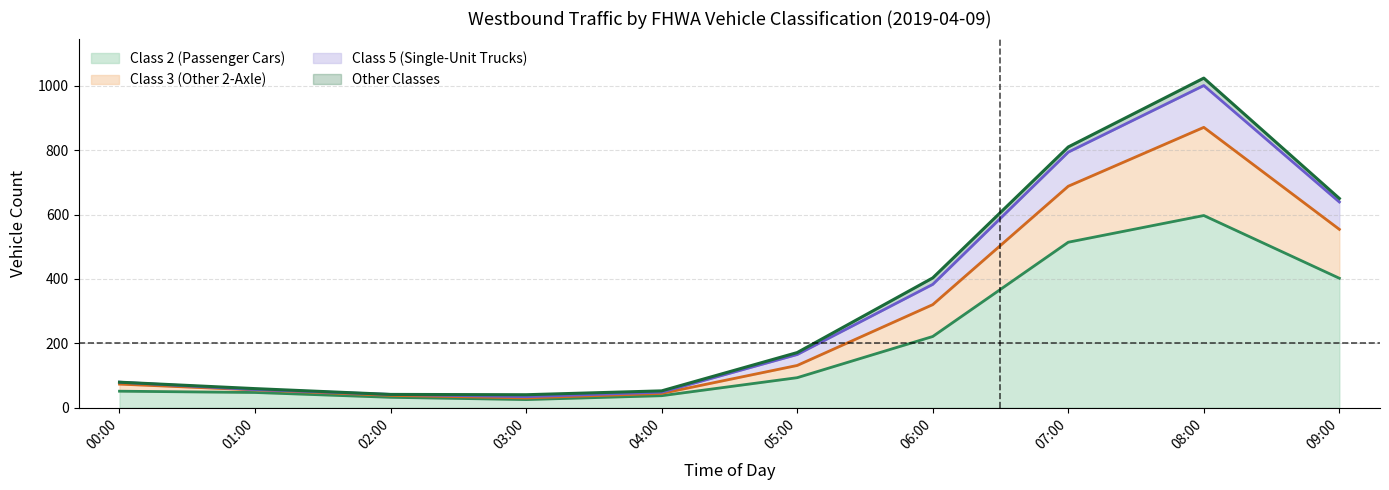

Where is Class 3 (Other 2-Axle) nearest to the value 136?

09:00